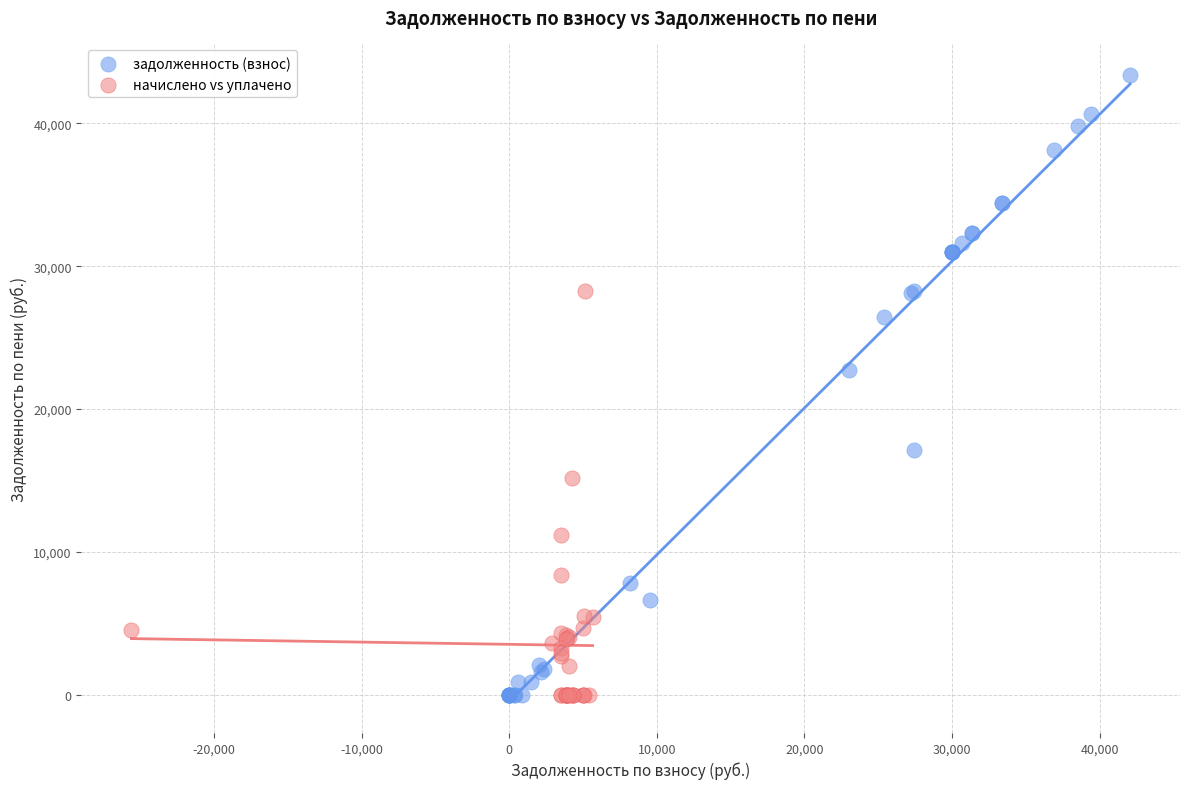

Which series has the largest Y range (max minus min)?

задолженность (взнос)